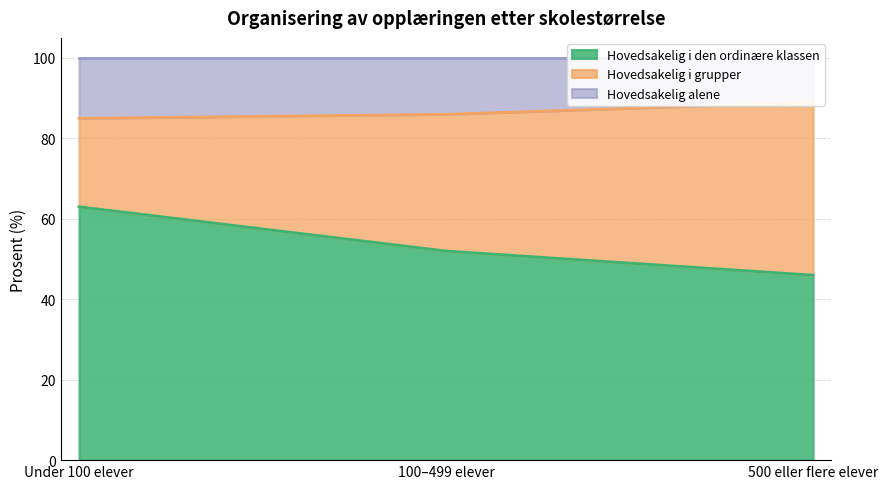

Is it true that Hovedsakelig i den ordinære klassen equals 46 at 500 eller flere elever?

True